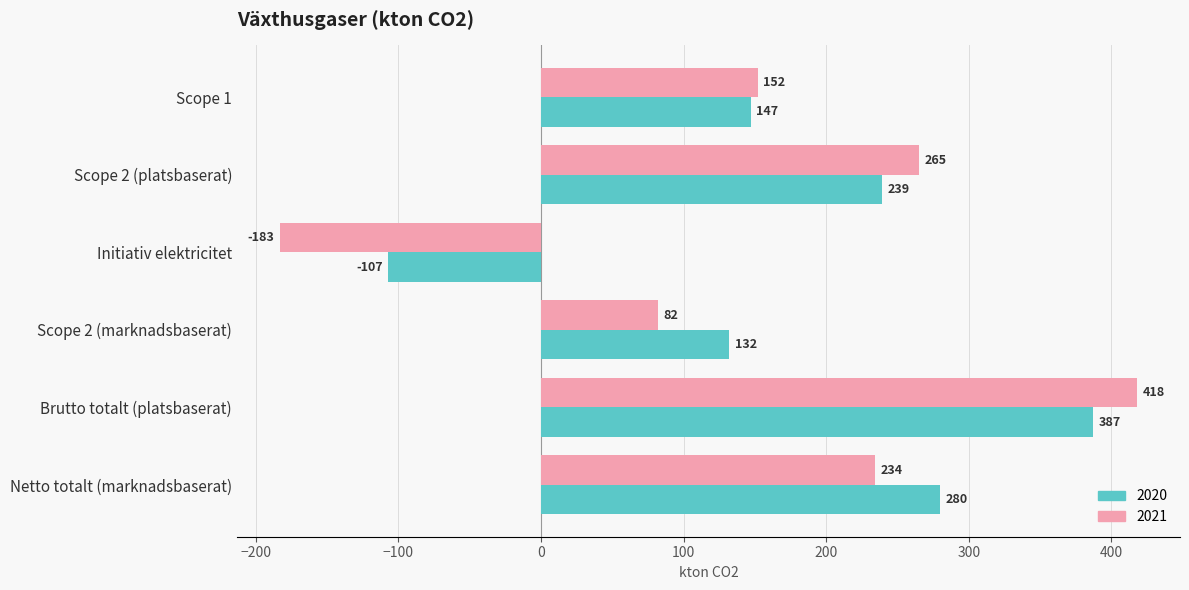

Which series has the largest total across all categories?

2020